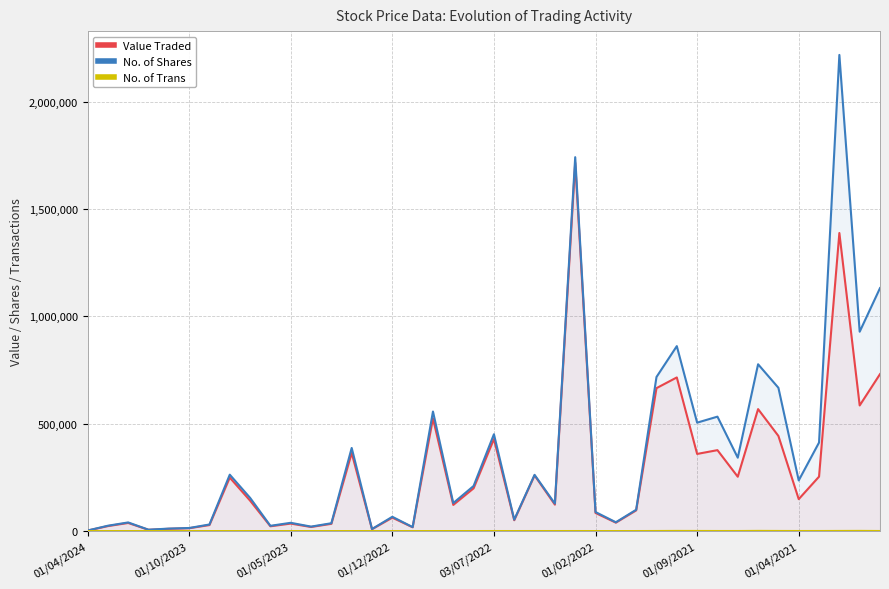

Which series has the widest spread of values?

No. of Shares